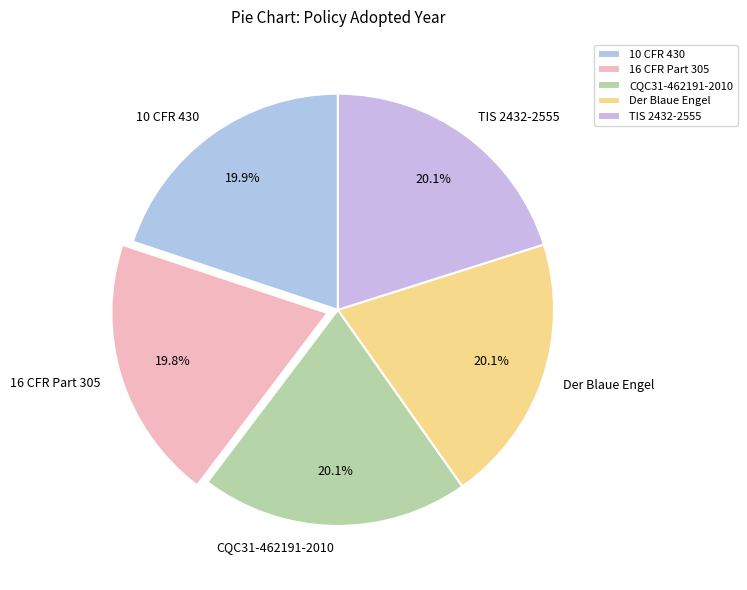

Count the number of slices in the pie.

5